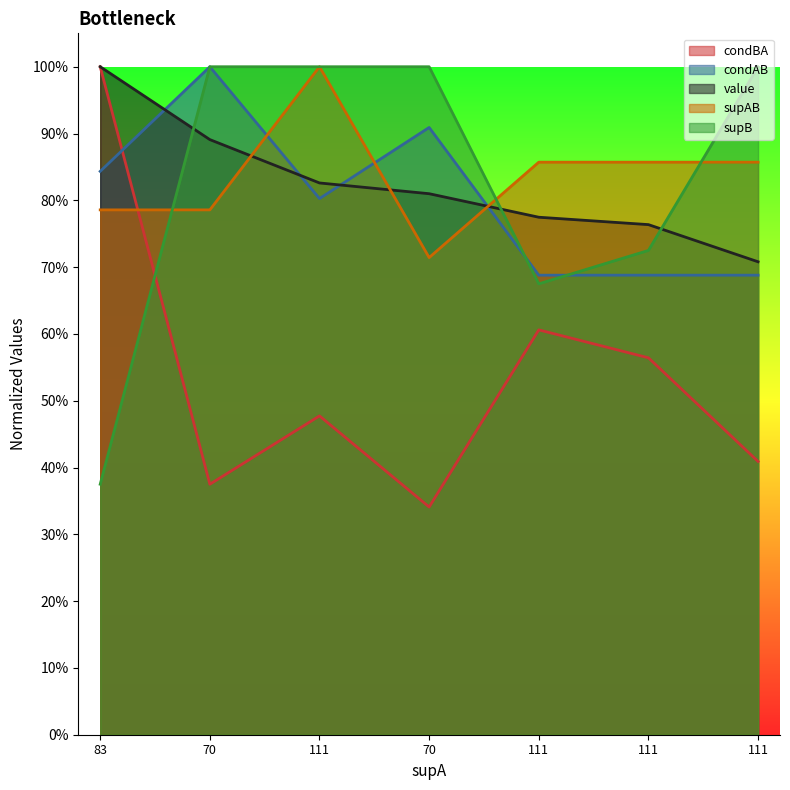

Reading right to left, transcribe all the data shown in this chart.

value: 111=0.7	111=0.8	111=0.8	70=0.8	111=0.8	70=0.9	83=1.0
condBA: 111=0.4	111=0.6	111=0.6	70=0.3	111=0.5	70=0.4	83=1.0
condAB: 111=0.7	111=0.7	111=0.7	70=0.9	111=0.8	70=1.0	83=0.8
supB: 111=1.0	111=0.7	111=0.7	70=1.0	111=1.0	70=1.0	83=0.4
supAB: 111=0.9	111=0.9	111=0.9	70=0.7	111=1.0	70=0.8	83=0.8